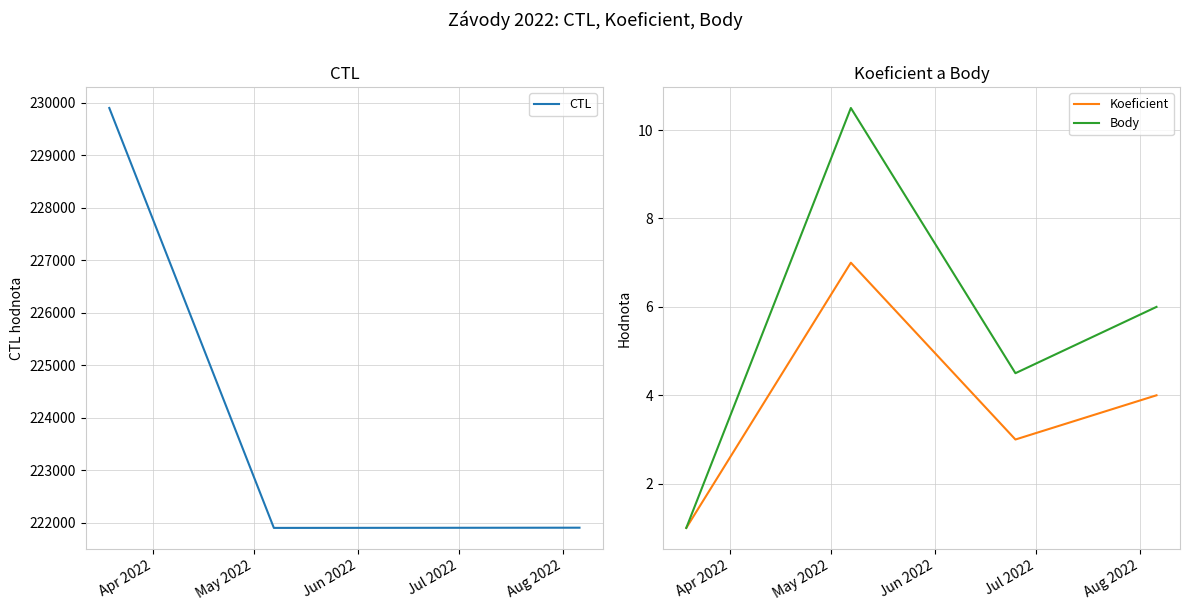

True or false: CTL has more than 2 points higher than both neighbors.

False